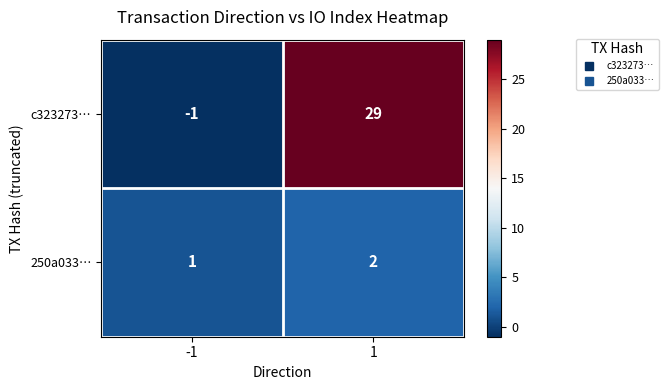

How many values in c323273… are above zero?

1